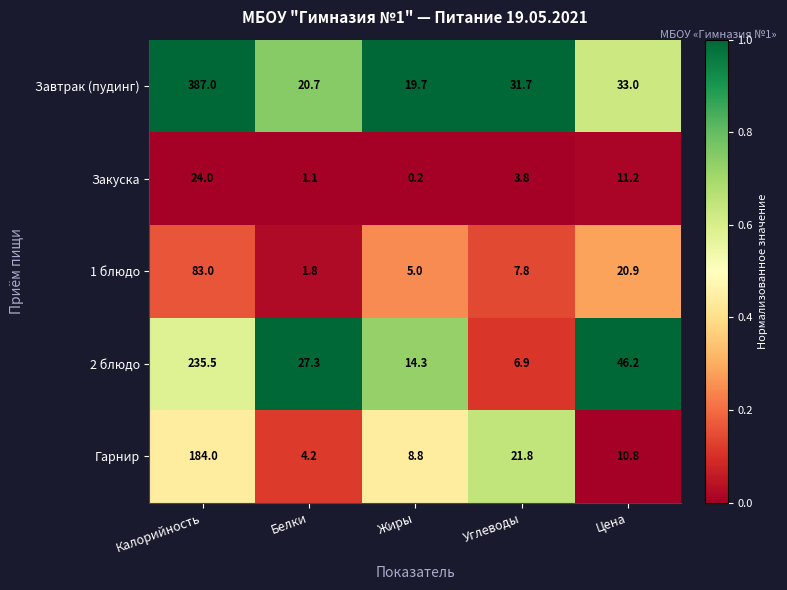

What is the difference between the Завтрак (пудинг) values at Жиры and Калорийность?

367.3